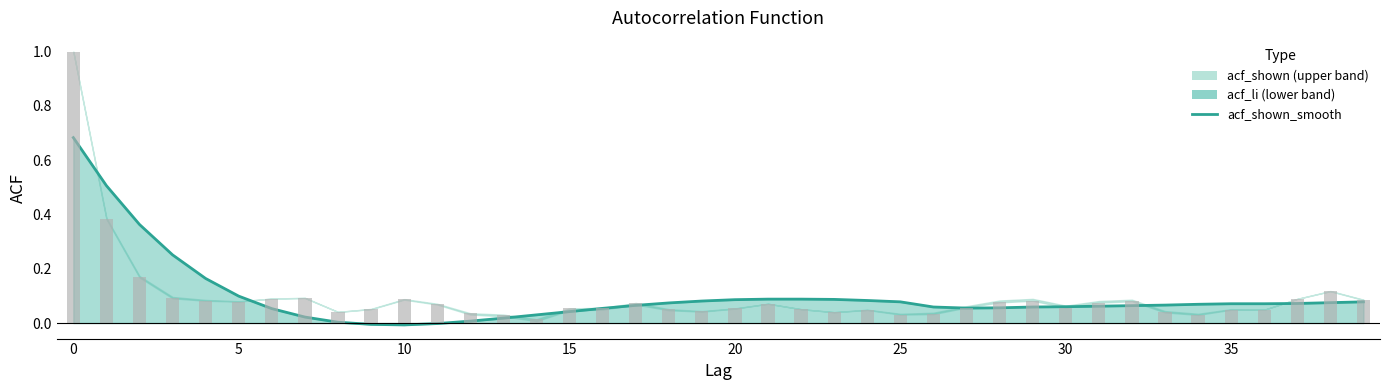

The value at 30 is 0.1. True or false?

True